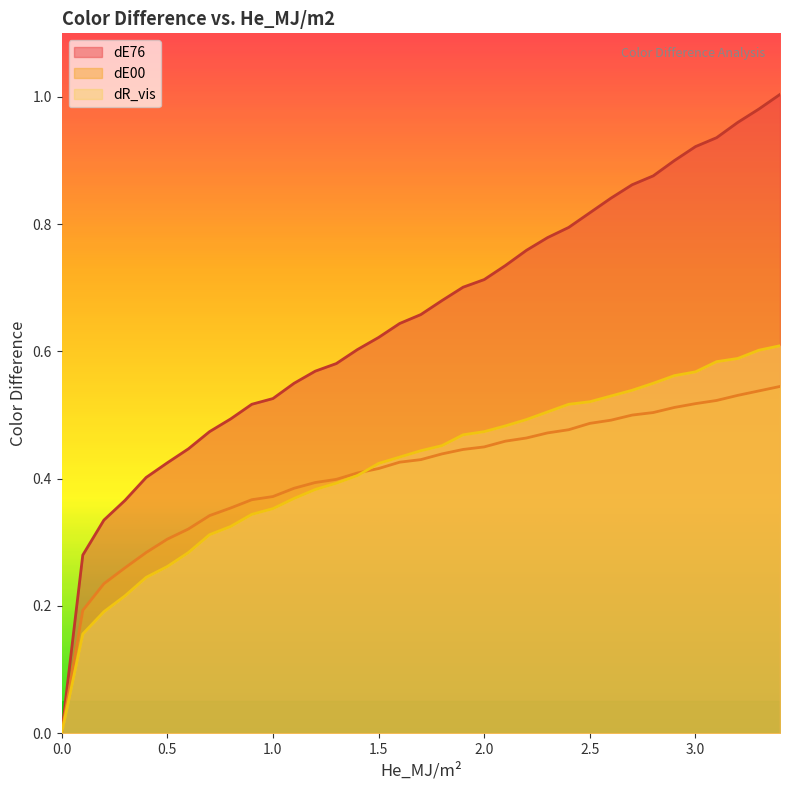

Rank the series at 0.1 from highest to lowest value.

dE76, dE00, dR_vis